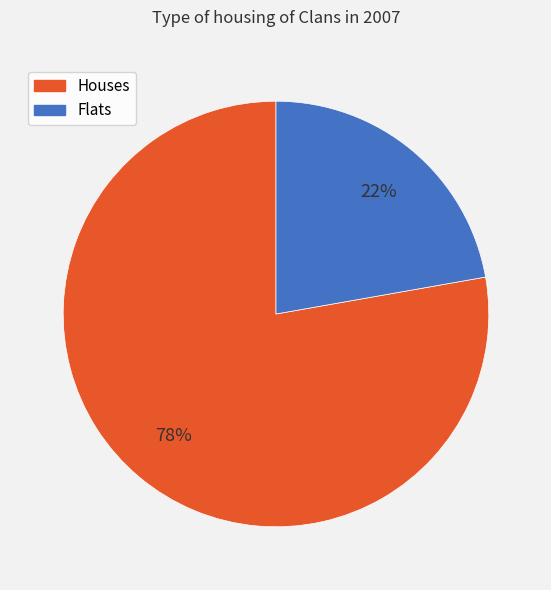

To the nearest percent, what is the average slice percentage?

50%